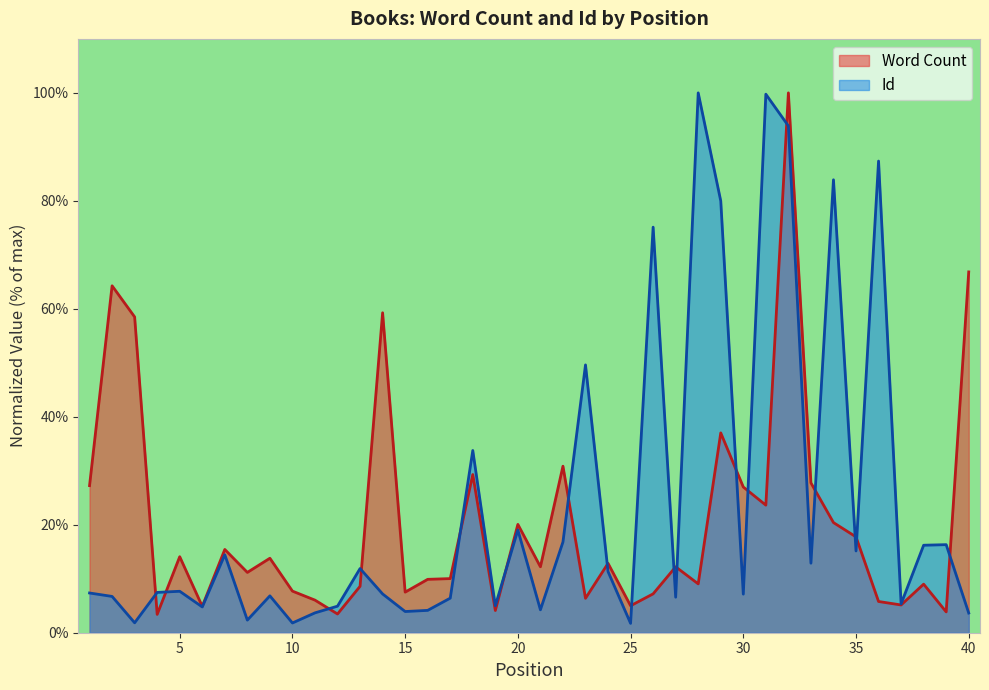

True or false: Id has a value of 135.1 at 29.

False